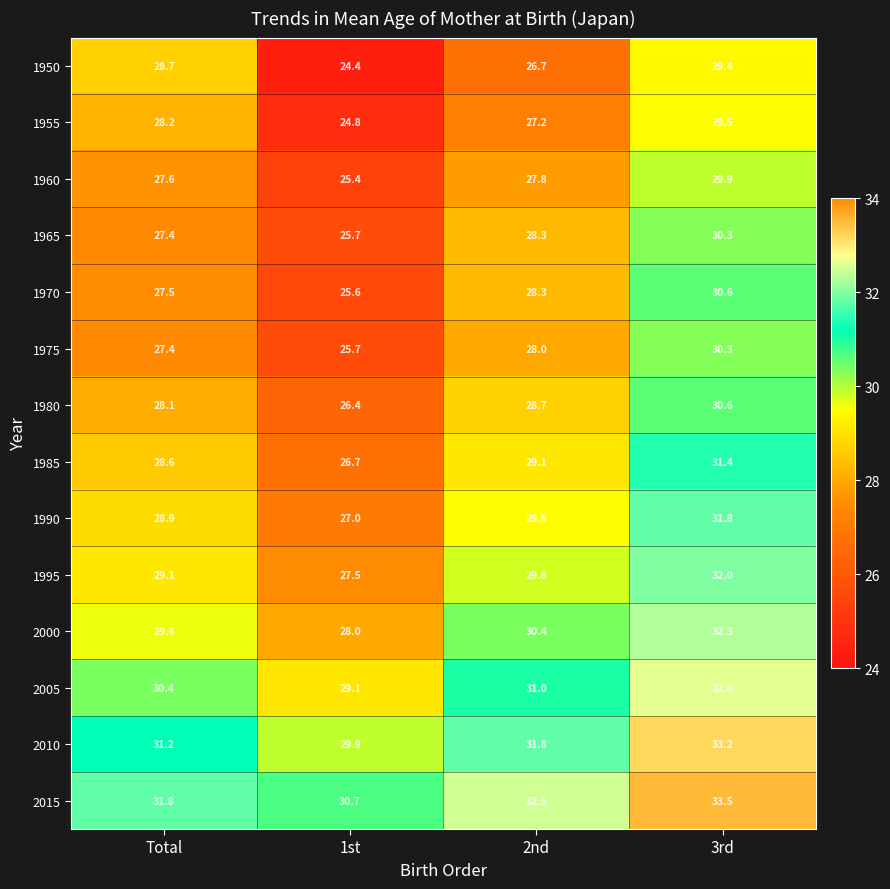

Is it true that 1950 equals 41.1 at 3rd?

False